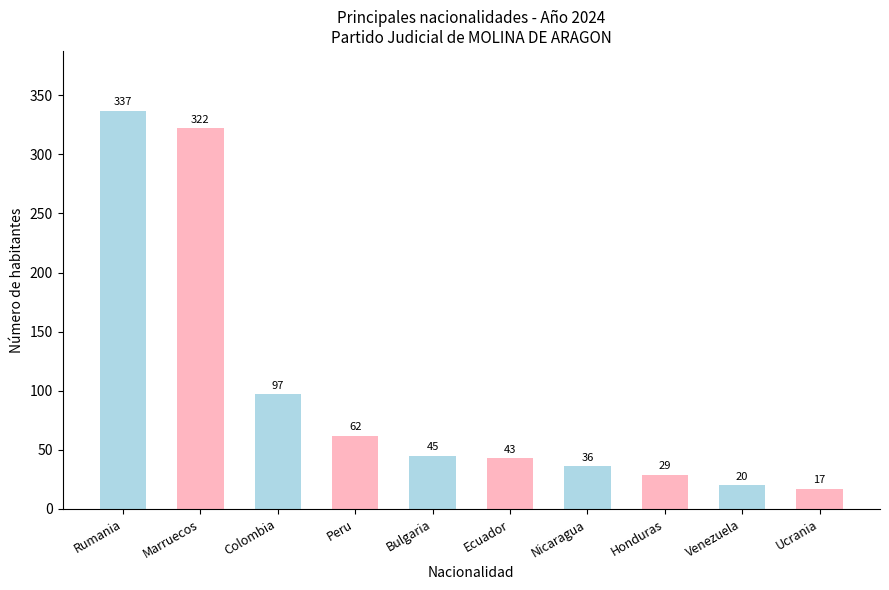

True or false: the data shows 62 at Peru.

True